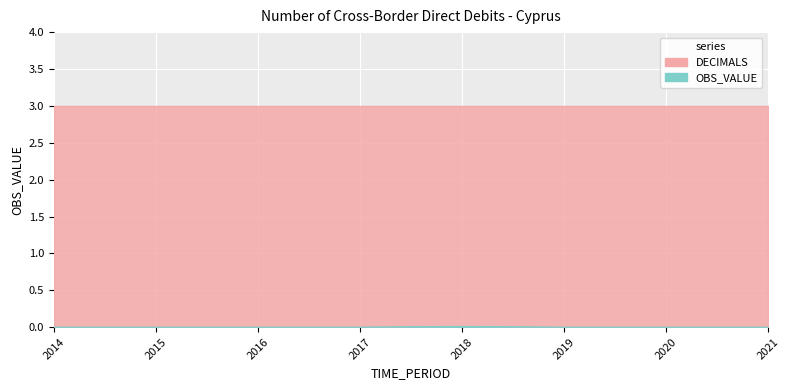

Which category has the lowest value across all series?

2014